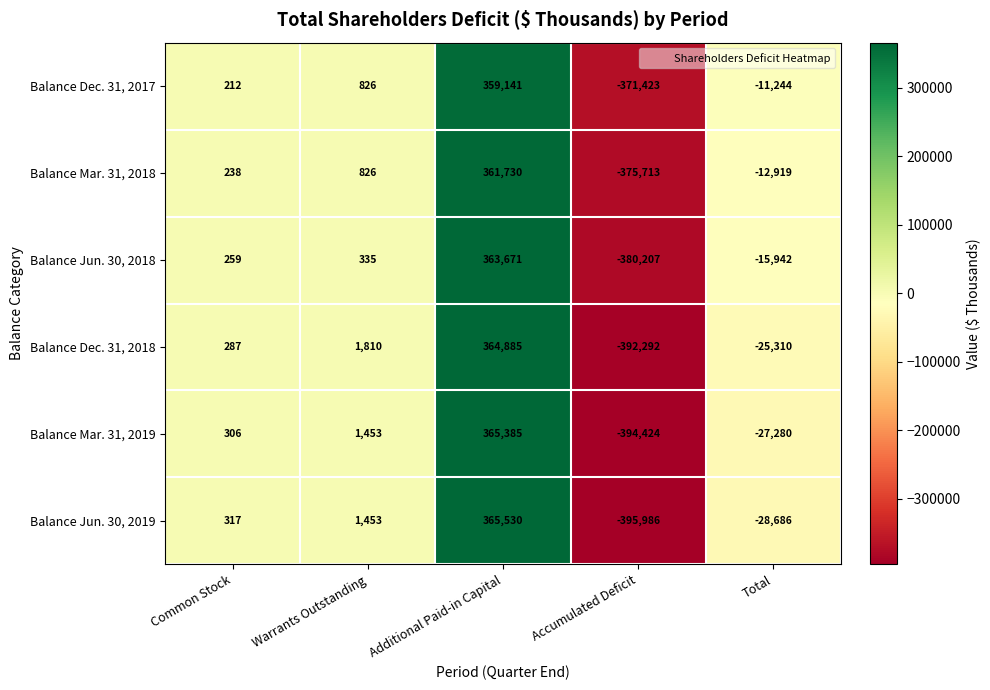

What is the difference between the maximum and minimum values in the Balance Dec. 31, 2018 series?

757177